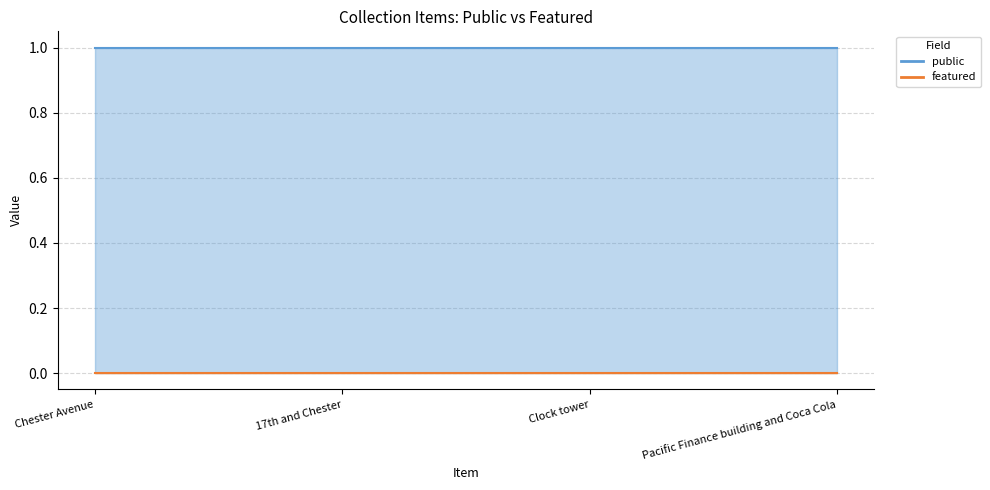

True or false: public has more than 2 interior local peaks.

False